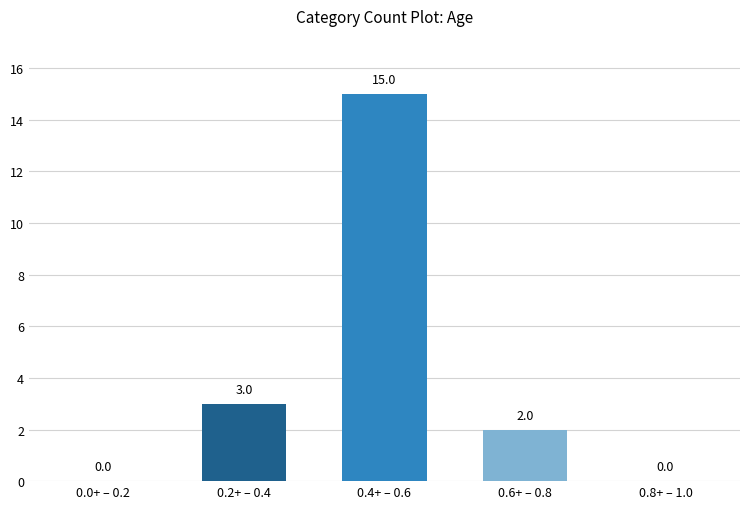

What is the change in value from 0.2+ – 0.4 to 0.8+ – 1.0?

-3